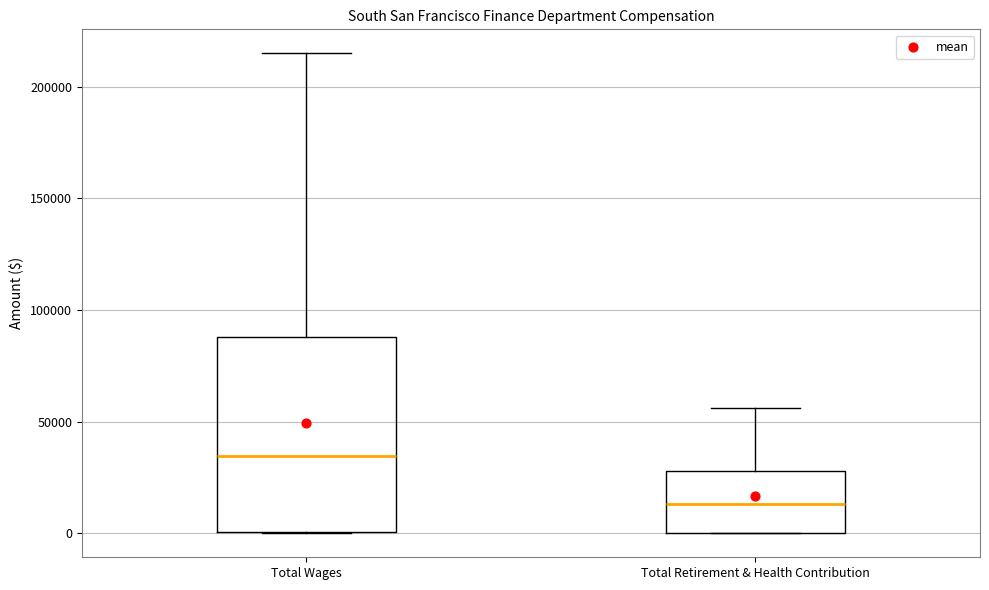

Reading left to right, transcribe this box plot: for each box, give where its median line is, the range the box spans, and where its two whiskers end, as read against the y-axis. The values are not printed on the chart, so give them approximately, as read against the axis.

Total Wages: median 35000, box 0 to 90000, whiskers 0 to 215000
Total Retirement & Health Contribution: median 15000, box 0 to 30000, whiskers 0 to 55000